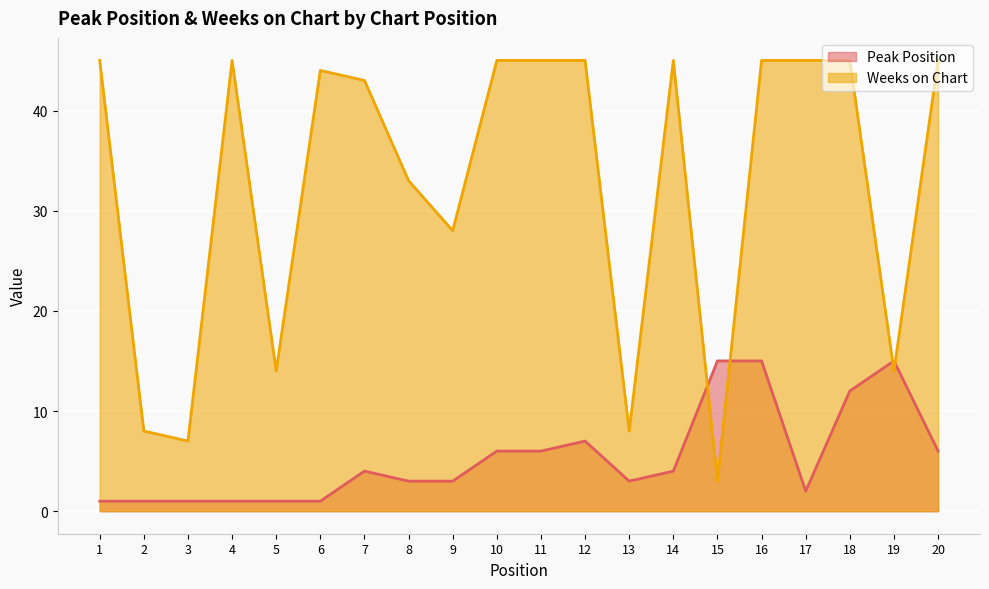

The Weeks on Chart series shows 3 at 15. True or false?

True